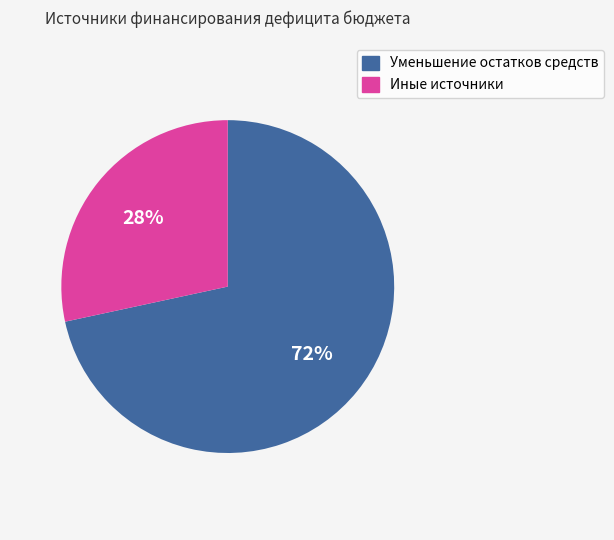

To the nearest percent, what percentage of the pie is Уменьшение остатков средств?

72%